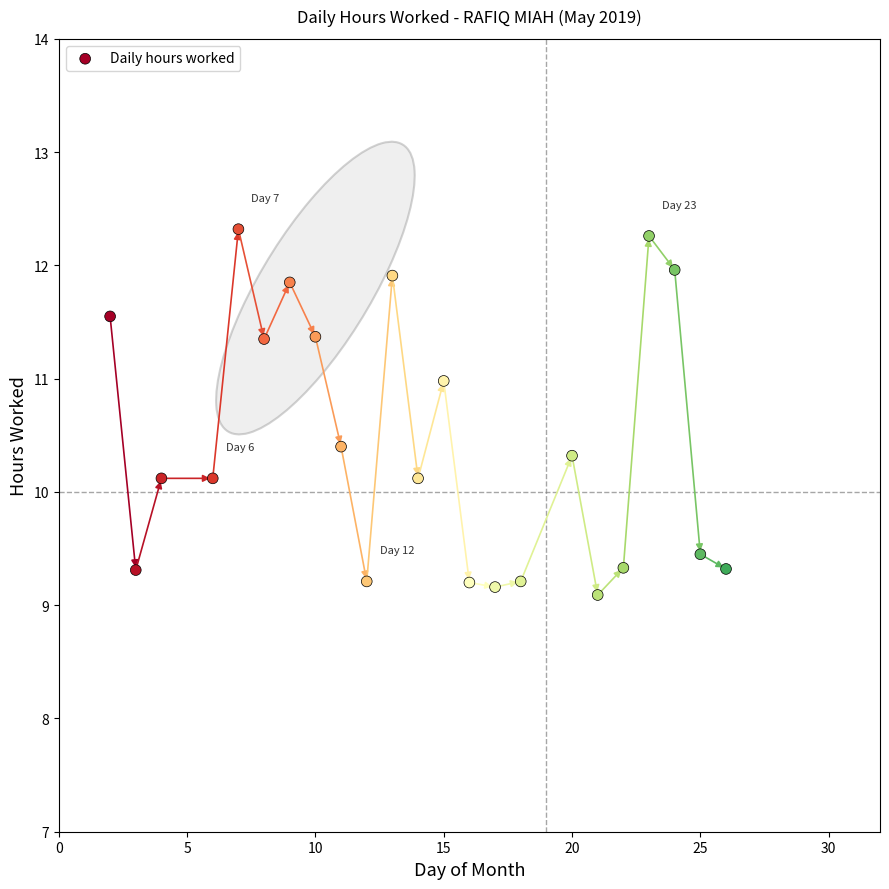

What is the range of Y values (max minus min)?

3.2